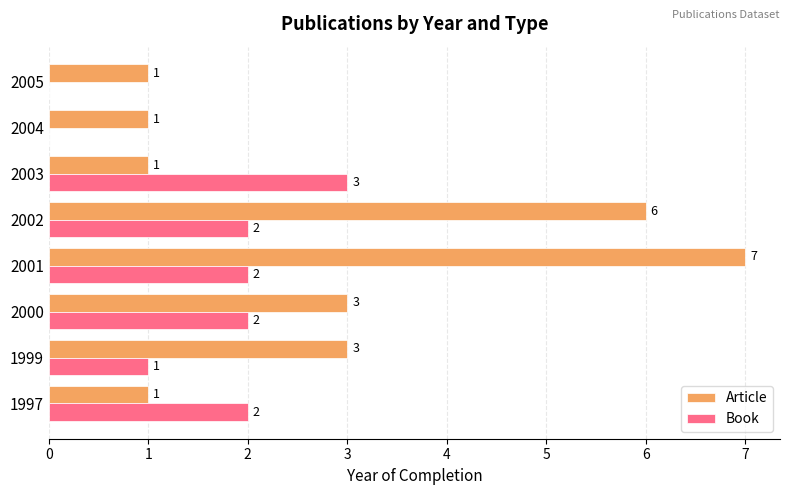

What is the sum of all Book values?

12